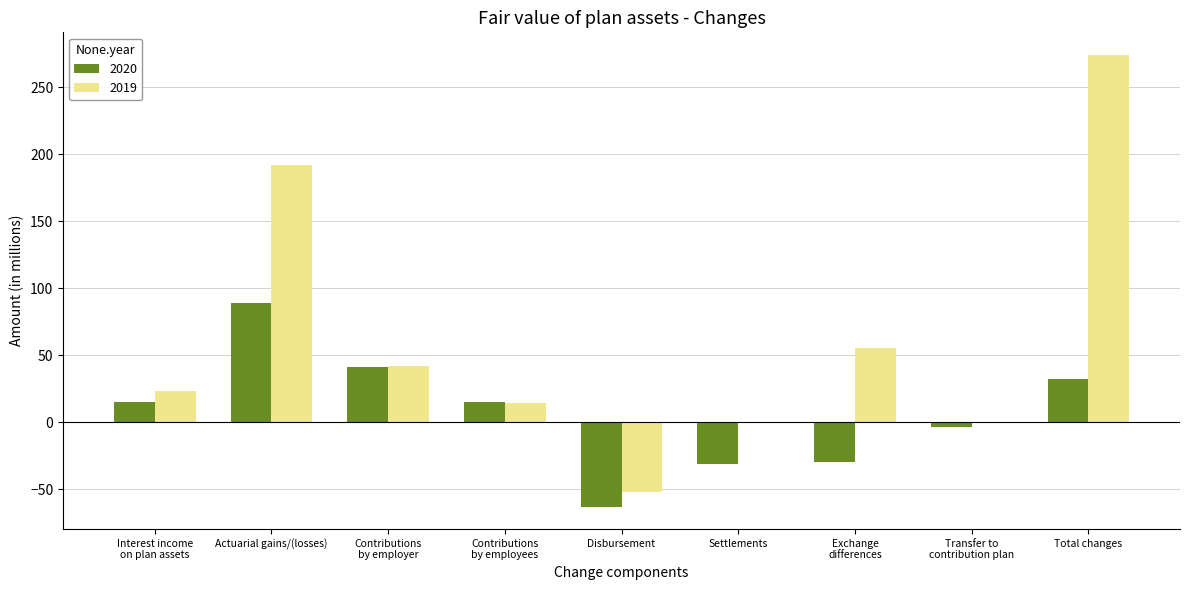

At which category does the chart reach its peak across all series?

Total changes